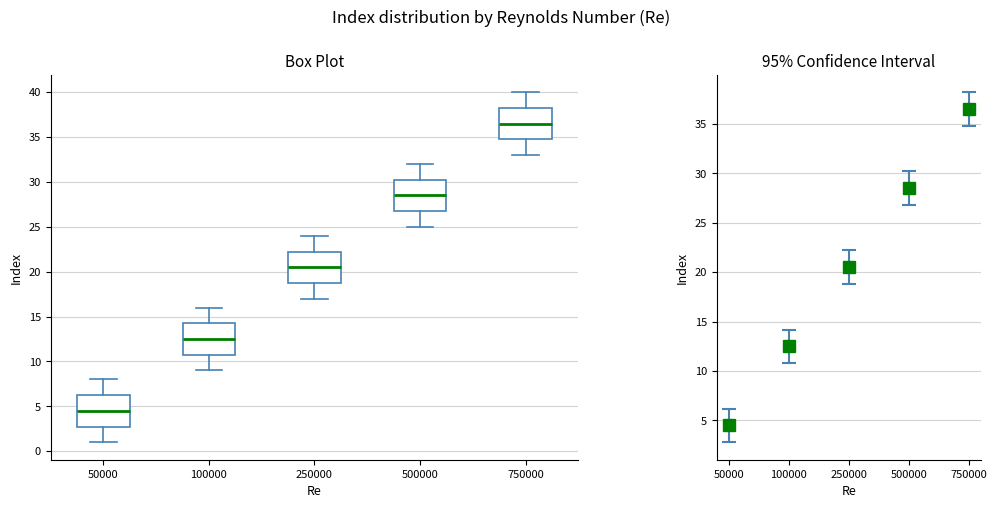

Reading left to right, transcribe this box plot: for each box, give where its median line is, the range the box spans, and where its two whiskers end, as read against the y-axis. The values are not printed on the chart, so give them approximately, as read against the axis.

50000: median 4.5, box 3.0 to 6.5, whiskers 1.0 to 8.0
100000: median 12.5, box 11.0 to 14.5, whiskers 9.0 to 16.0
250000: median 20.5, box 19.0 to 22.5, whiskers 17.0 to 24.0
500000: median 28.5, box 27.0 to 30.5, whiskers 25.0 to 32.0
750000: median 36.5, box 35.0 to 38.5, whiskers 33.0 to 40.0